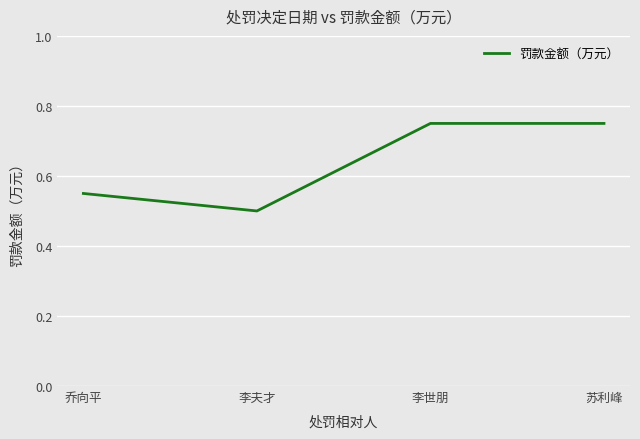

The chart shows a value of 0.3 at 苏利峰. True or false?

False